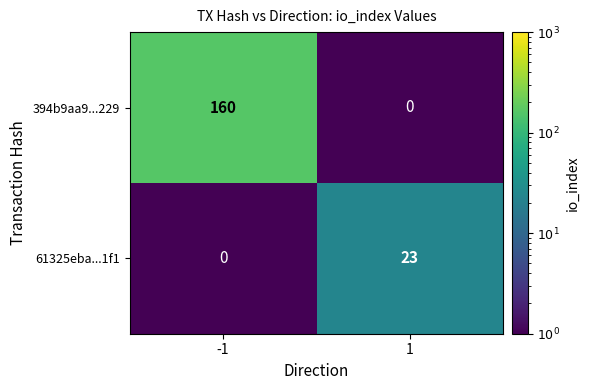

The 61325eba...1f1 series shows 0 at -1. True or false?

True